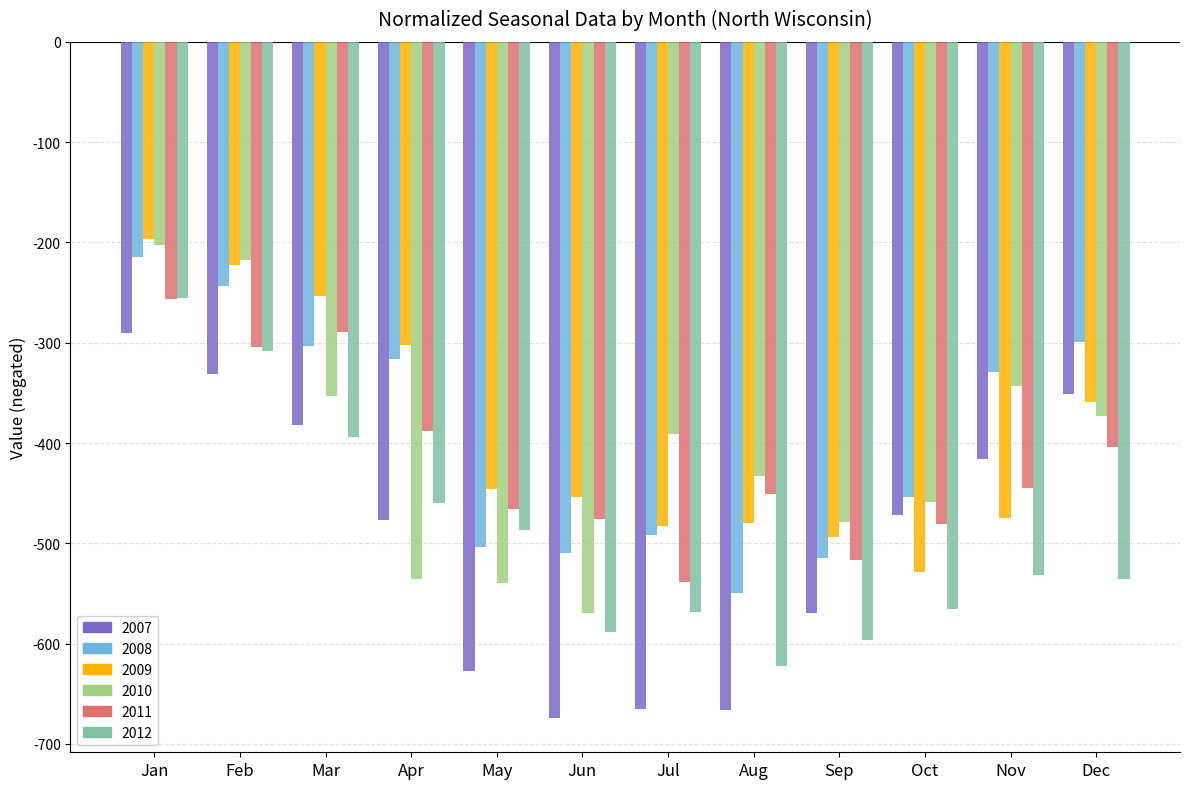

What value does the 2010 series have at Mar?

-352.6